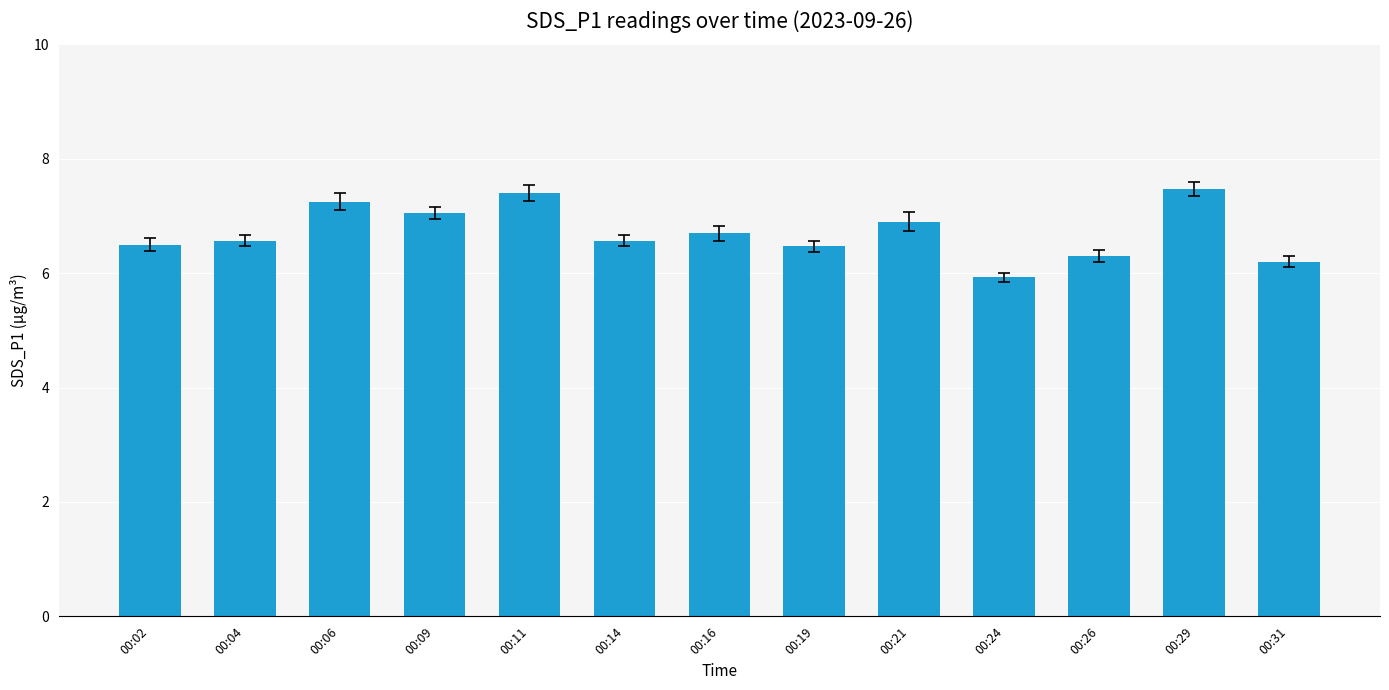

What is the value of the 12th bar from the left?

7.5